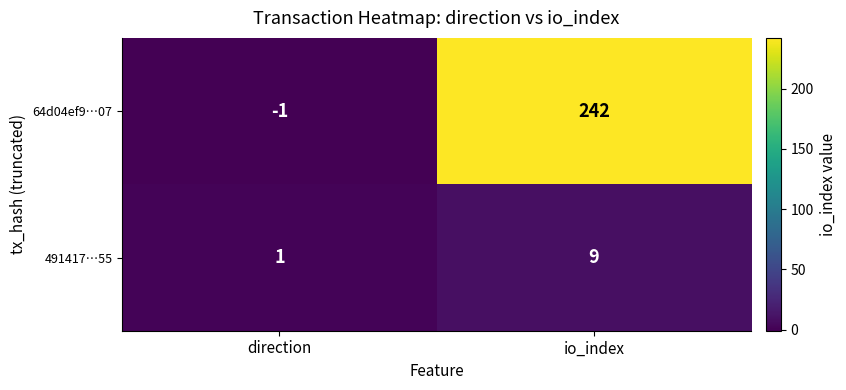

Reading left to right, transcribe all the data shown in this chart.

64d04ef9…07: -1	242
491417…55: 1	9